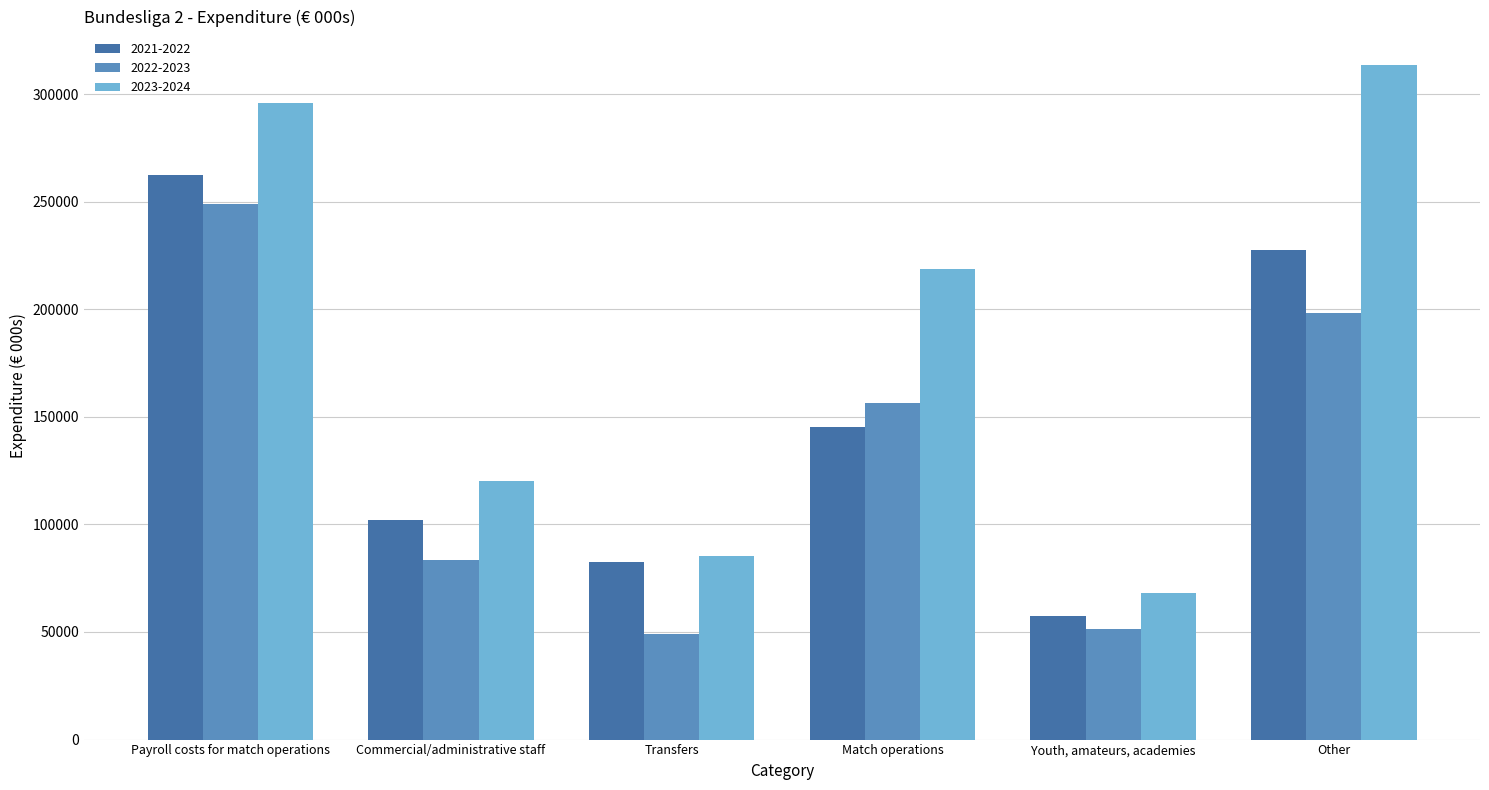

At how many categories does at least one series exceed 152738?

3